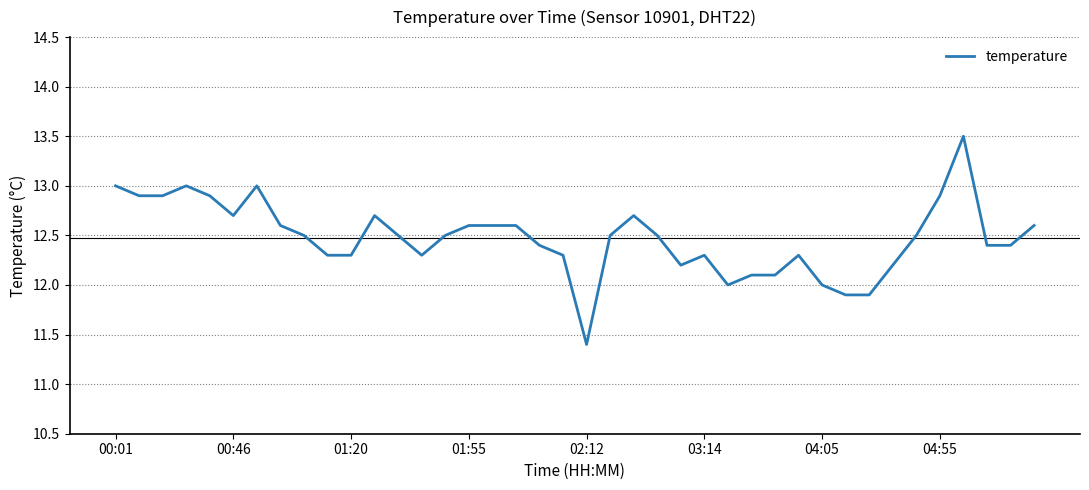

What is the difference between the maximum and minimum values?

2.1